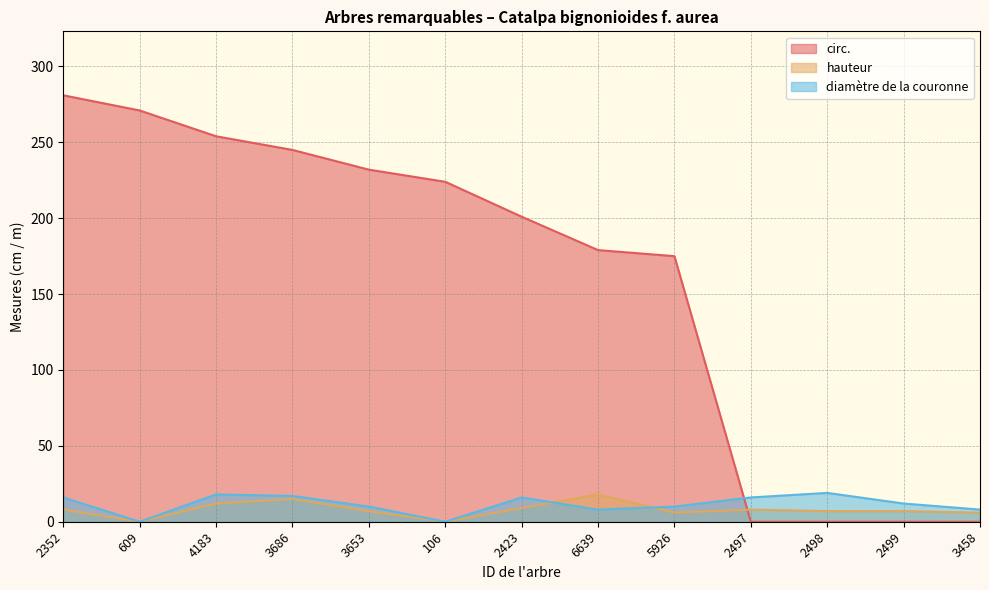

Does the chart display data point markers on the line(s)?

No